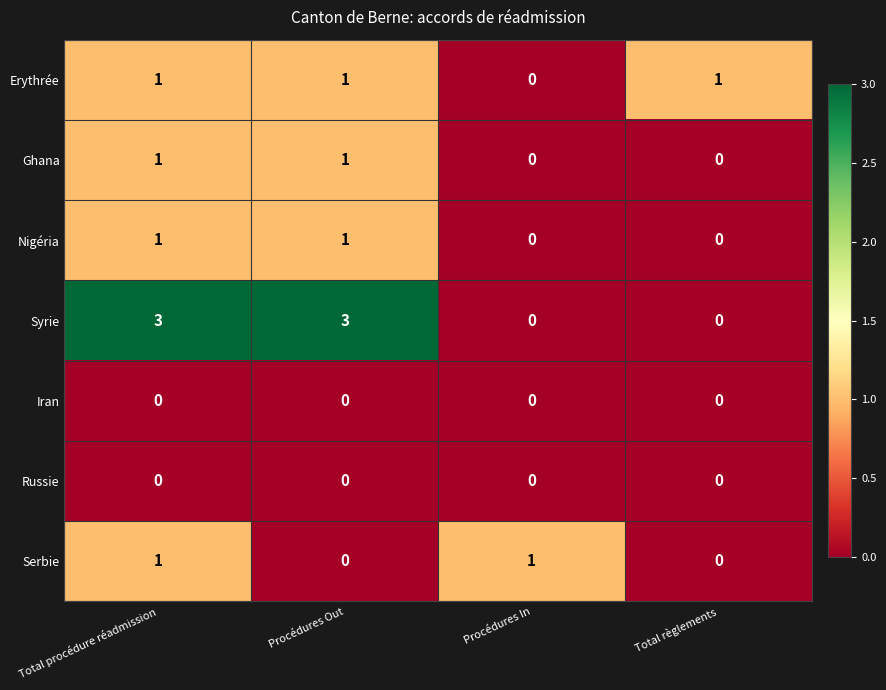

Reading left to right, extract all data points from this chart.

Erythrée: Total procédure réadmission=1	Procédures Out=1	Procédures In=0	Total règlements=1
Ghana: Total procédure réadmission=1	Procédures Out=1	Procédures In=0	Total règlements=0
Nigéria: Total procédure réadmission=1	Procédures Out=1	Procédures In=0	Total règlements=0
Syrie: Total procédure réadmission=3	Procédures Out=3	Procédures In=0	Total règlements=0
Iran: Total procédure réadmission=0	Procédures Out=0	Procédures In=0	Total règlements=0
Russie: Total procédure réadmission=0	Procédures Out=0	Procédures In=0	Total règlements=0
Serbie: Total procédure réadmission=1	Procédures Out=0	Procédures In=1	Total règlements=0